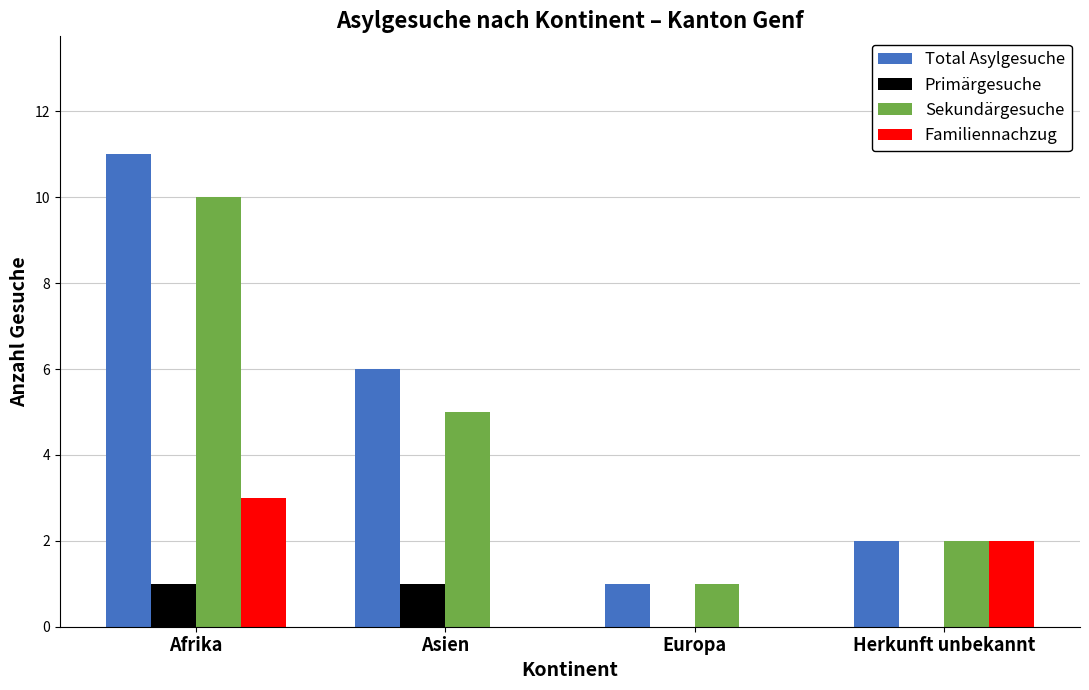

What is the approximate value of Sekundärgesuche at Afrika?

10